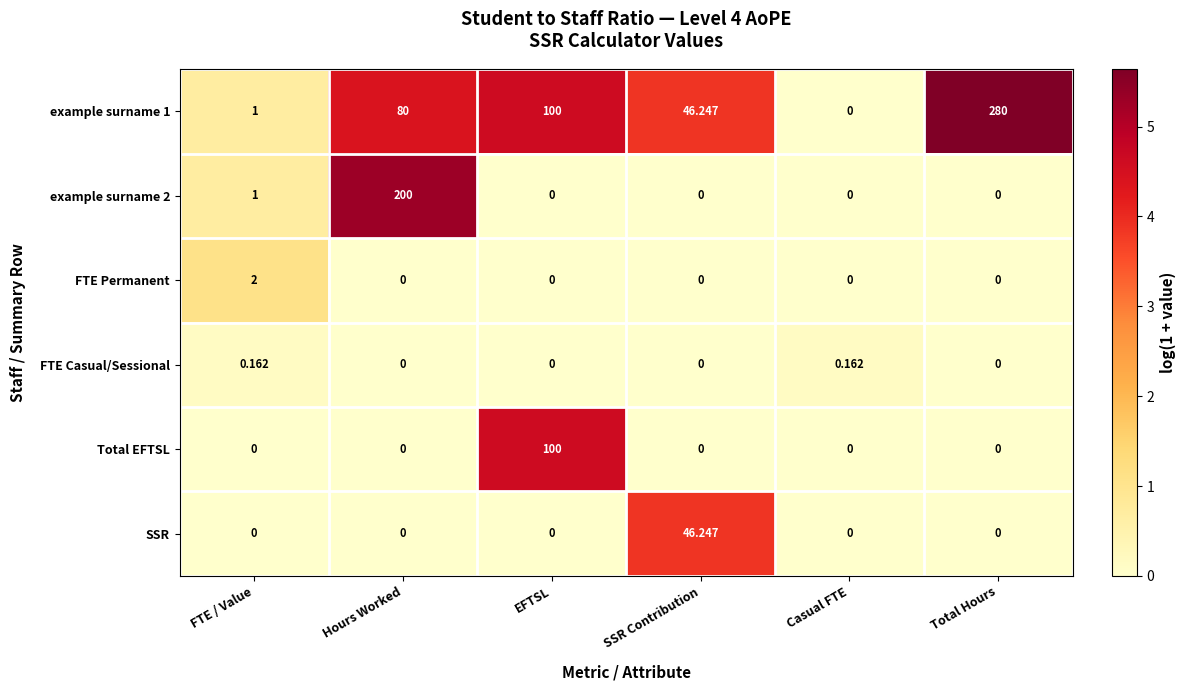

List the labels in order of example surname 1 value, smallest first.

Casual FTE, FTE / Value, SSR Contribution, Hours Worked, EFTSL, Total Hours